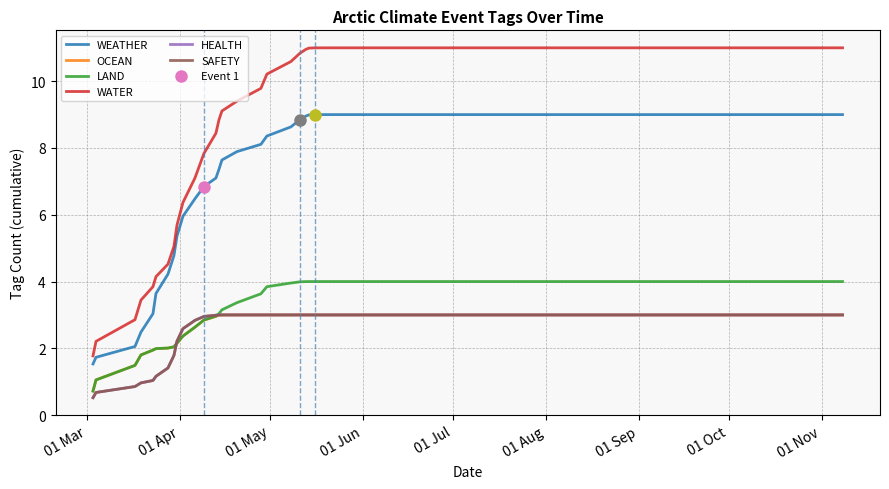

What is the difference between the second highest and minimum values in the OCEAN series?

2.3